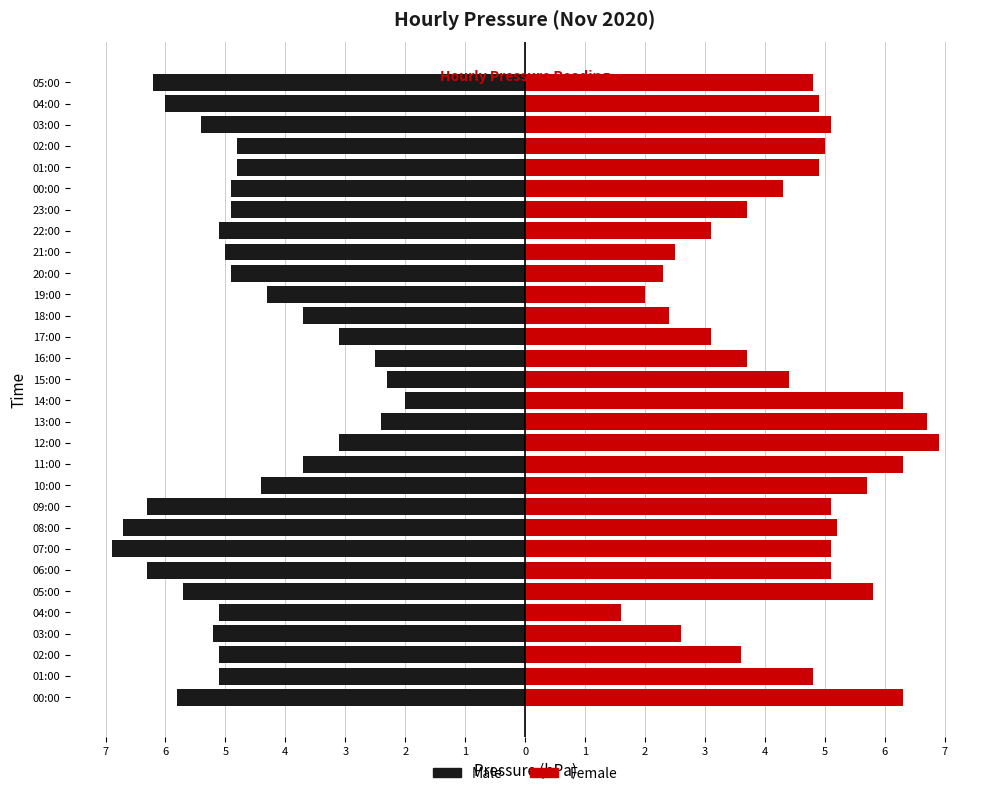

The Female series shows 0.6 at 20:00. True or false?

False